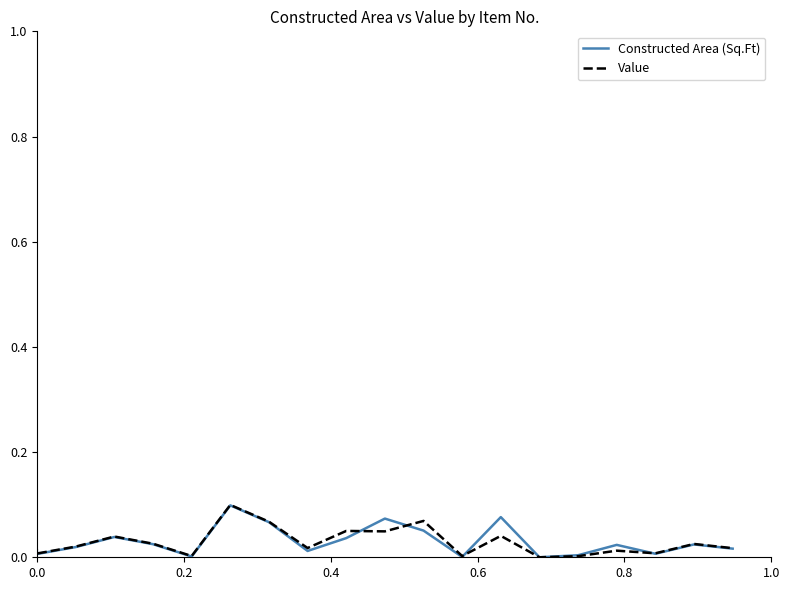

What is the maximum value shown in the chart?

1.0